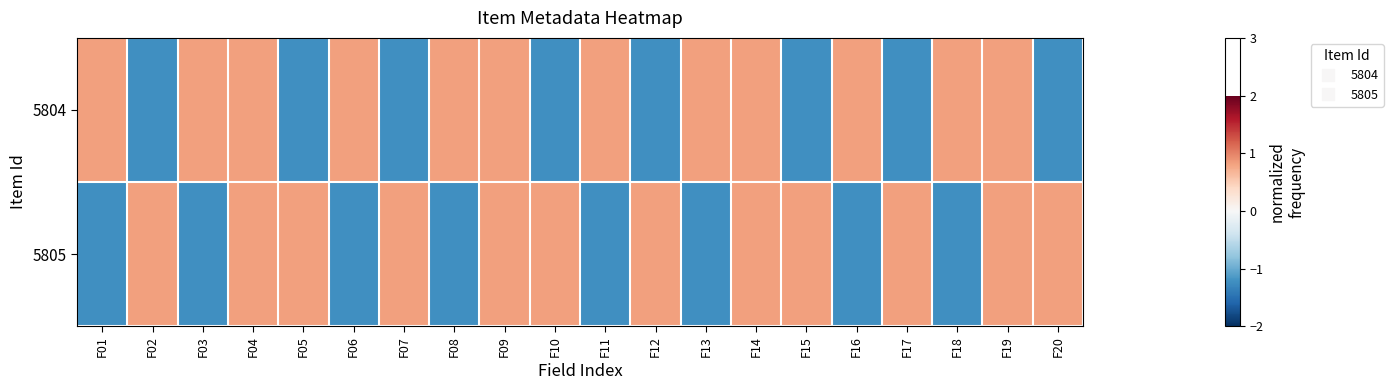

What is the total value across all series at F11?

-0.4